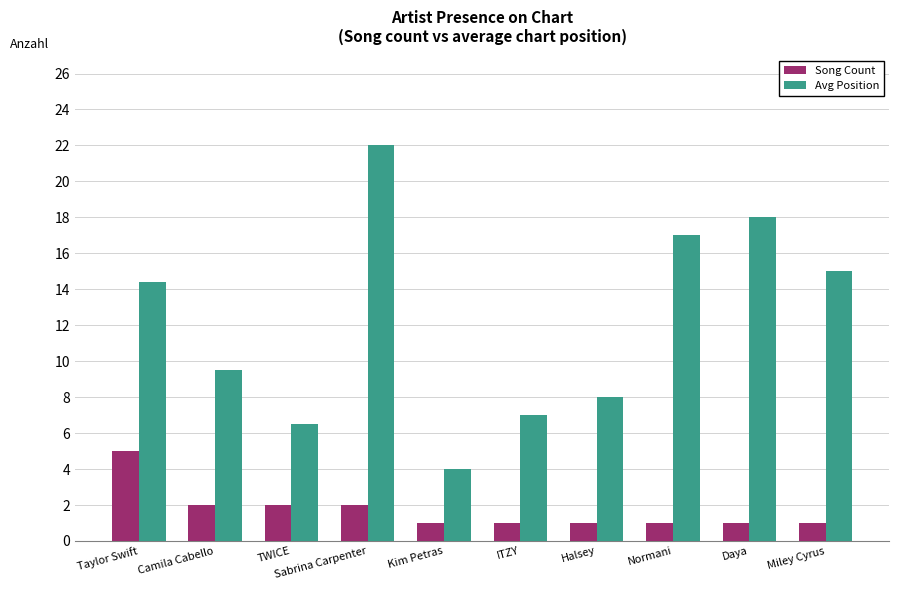

What is the label of the 1st bar from the right?

Miley Cyrus